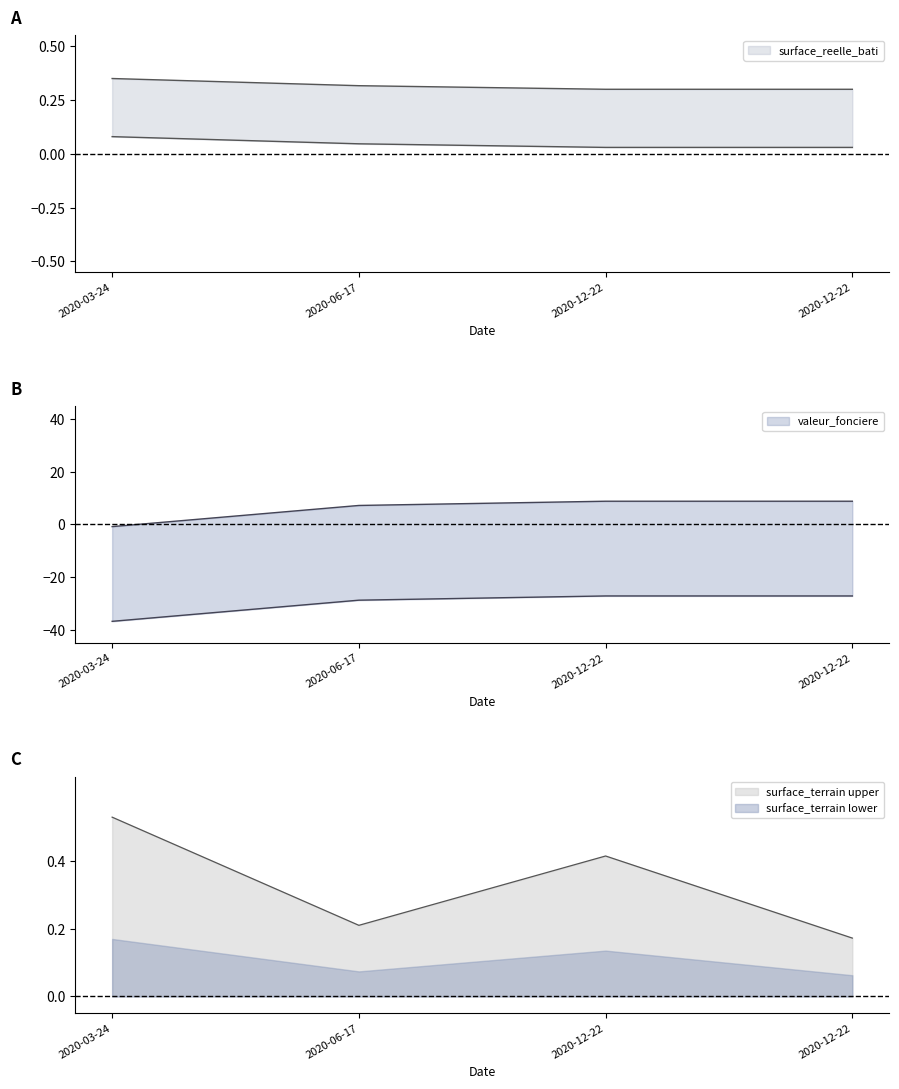

Reading left to right, list all the values displayed in this chart.

surface_terrain: 0.5	0.2	0.4	0.2
valeur_fonciere: -0.8	7.2	8.8	8.8
surface_reelle_bati: 0.3	0.3	0.3	0.3